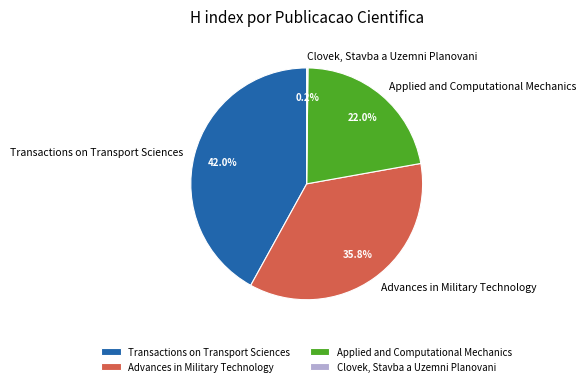

Which slice is the largest?

Transactions on Transport Sciences